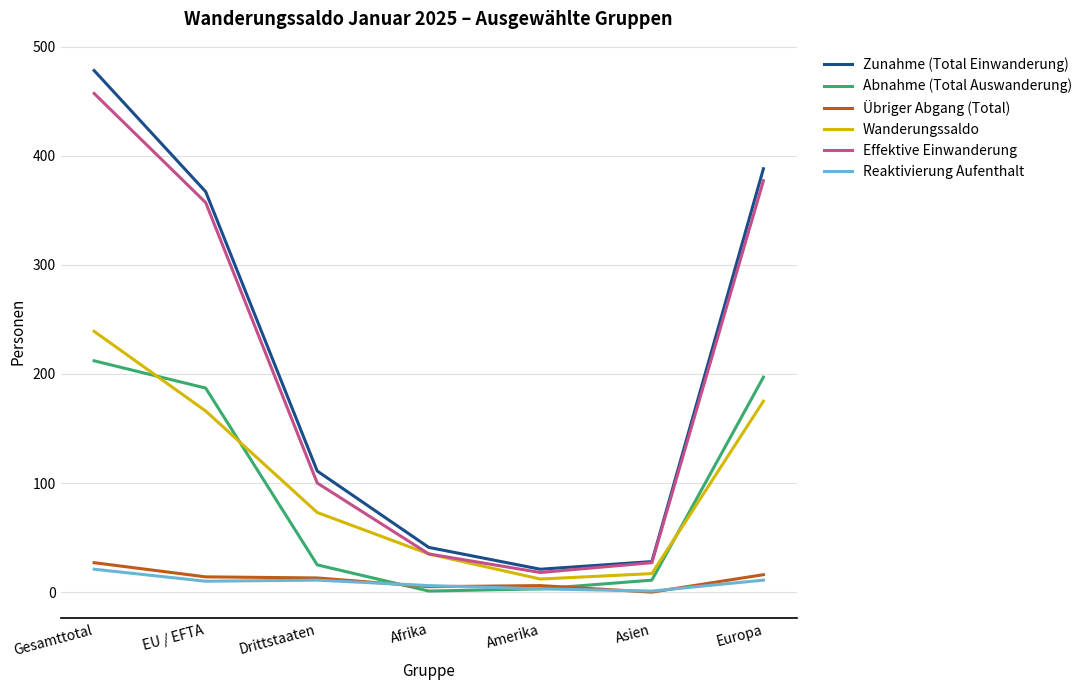

Between EU / EFTA and Amerika, which series saw the biggest shift?

Zunahme (Total Einwanderung)